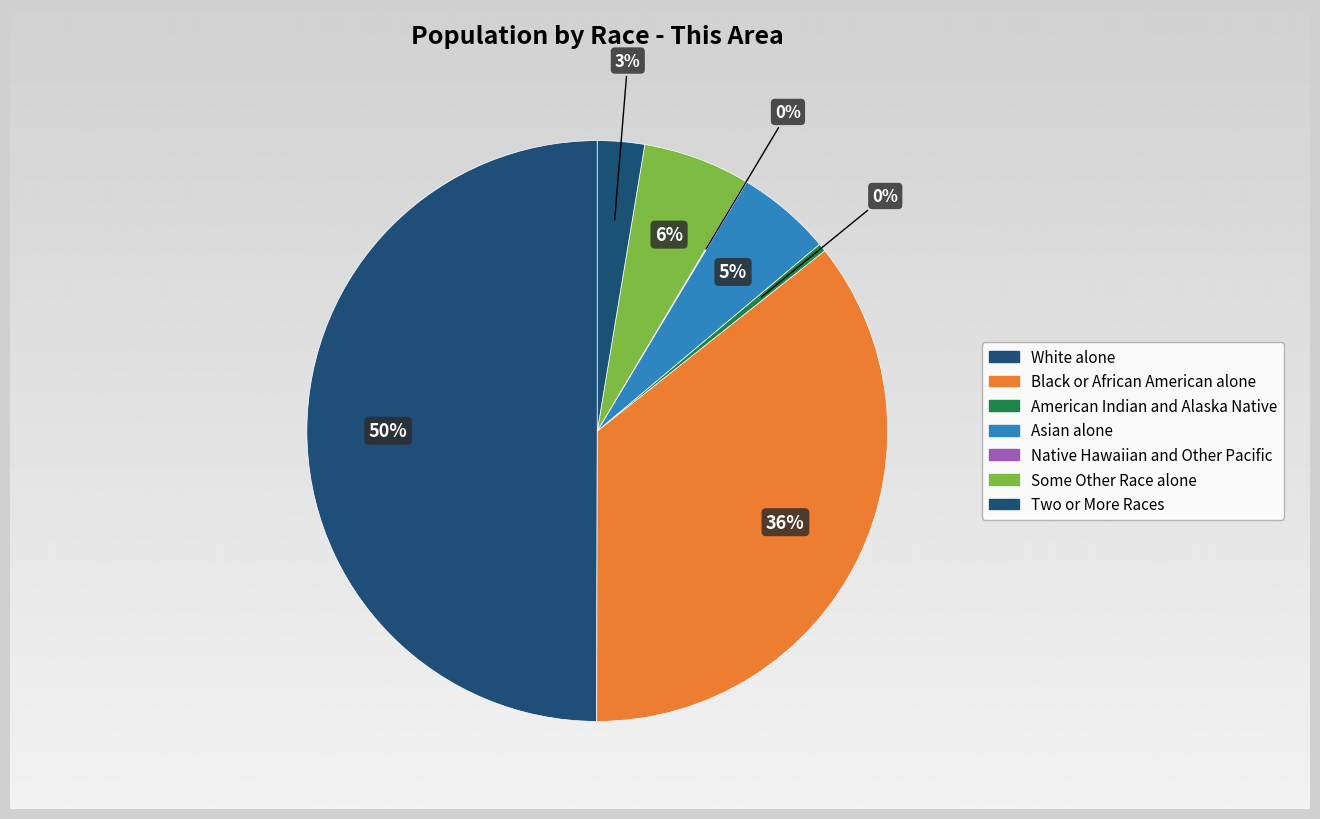

Which has a higher value, Native Hawaiian and Other Pacific or Black or African American alone?

Black or African American alone